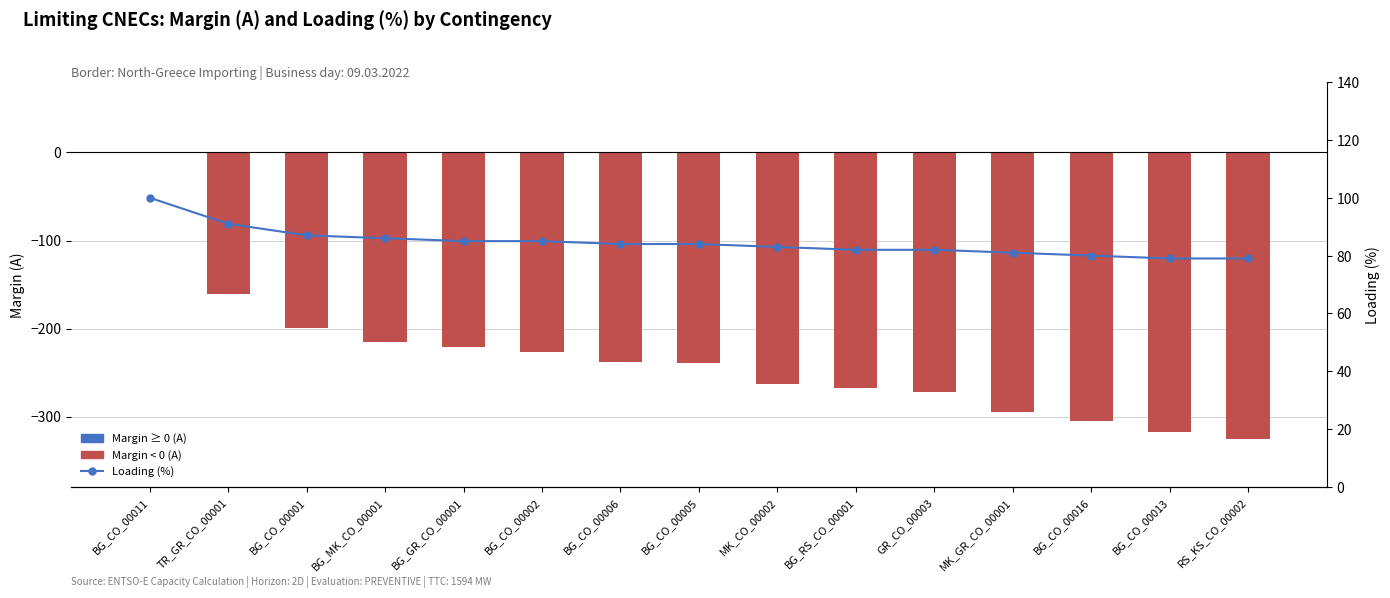

At which label does Loading (%) reach its peak?

BG_CO_00011